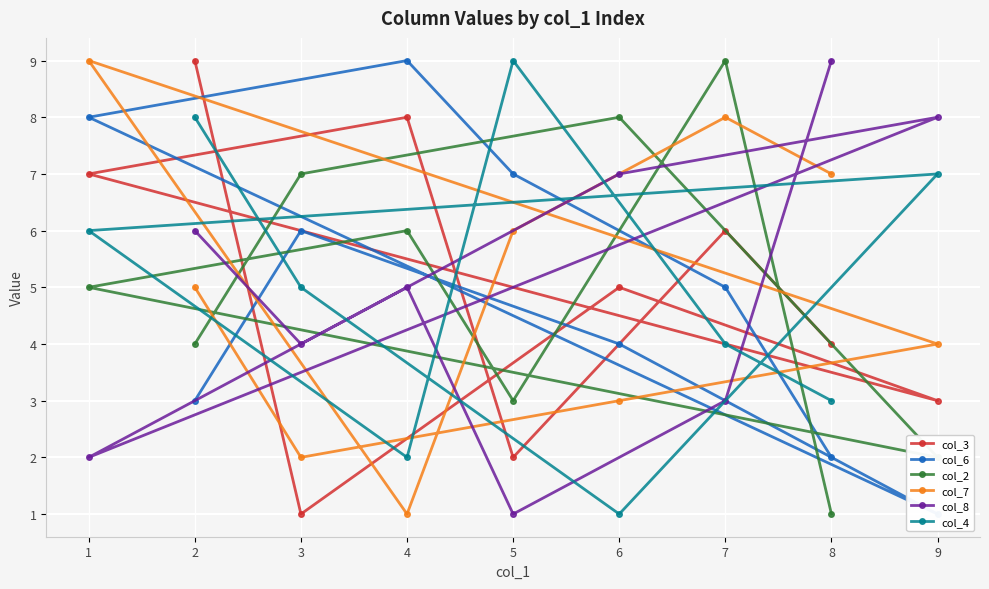

Reading right to left, transcribe all the data shown in this chart.

col_3: 2=9	3=1	6=5	9=3	1=7	4=8	5=2	7=6	8=4
col_6: 2=3	3=6	6=4	9=1	1=8	4=9	5=7	7=5	8=2
col_2: 2=4	3=7	6=8	9=2	1=5	4=6	5=3	7=9	8=1
col_7: 2=5	3=2	6=3	9=4	1=9	4=1	5=6	7=8	8=7
col_8: 2=6	3=4	6=7	9=8	1=2	4=5	5=1	7=3	8=9
col_4: 2=8	3=5	6=1	9=7	1=6	4=2	5=9	7=4	8=3